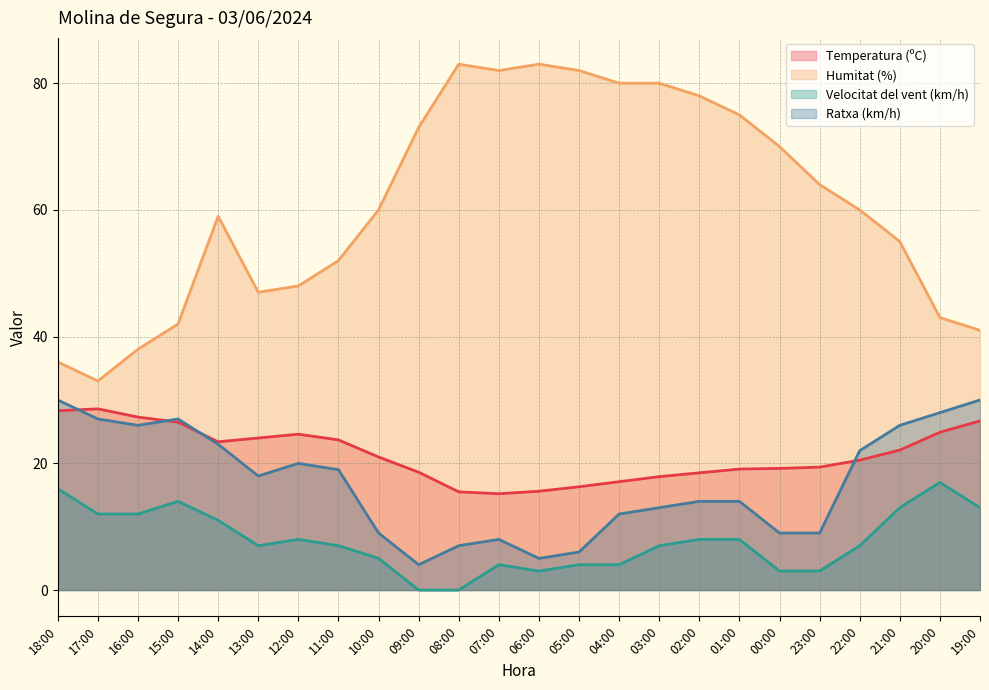

What is the label of the 18th point from the right?

12:00